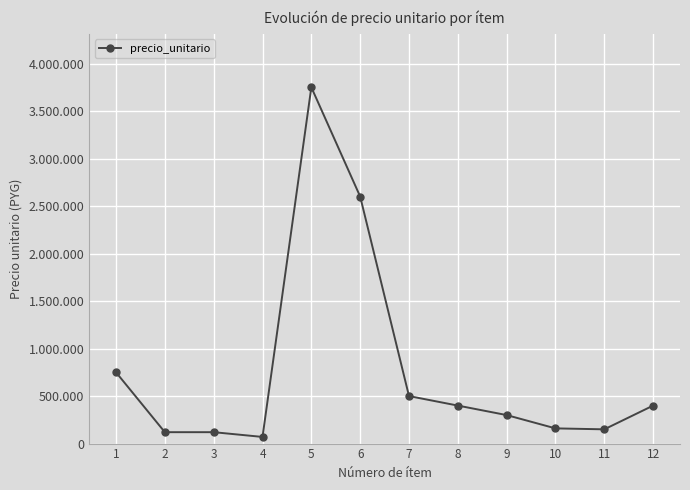

How many points are higher than both their immediate neighbors (excluding endpoints)?

1